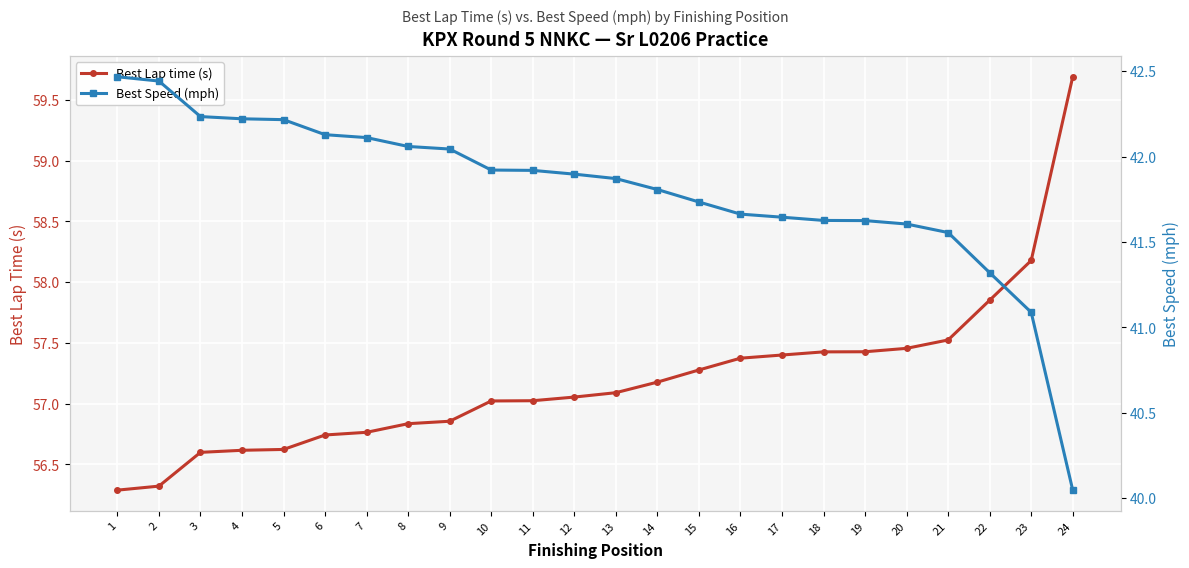

What is the difference between the highest and lowest values at 11?

15.1